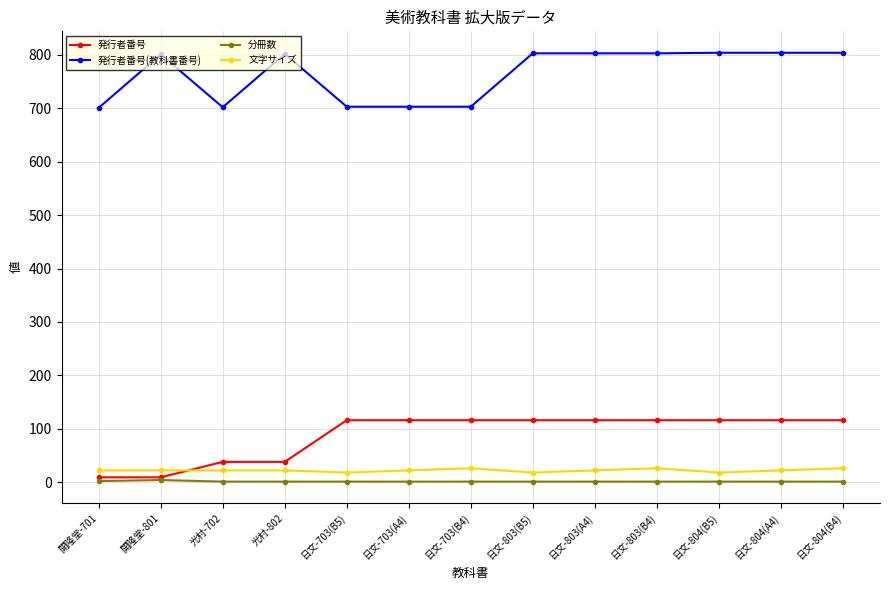

How many lines are shown in the chart?

4